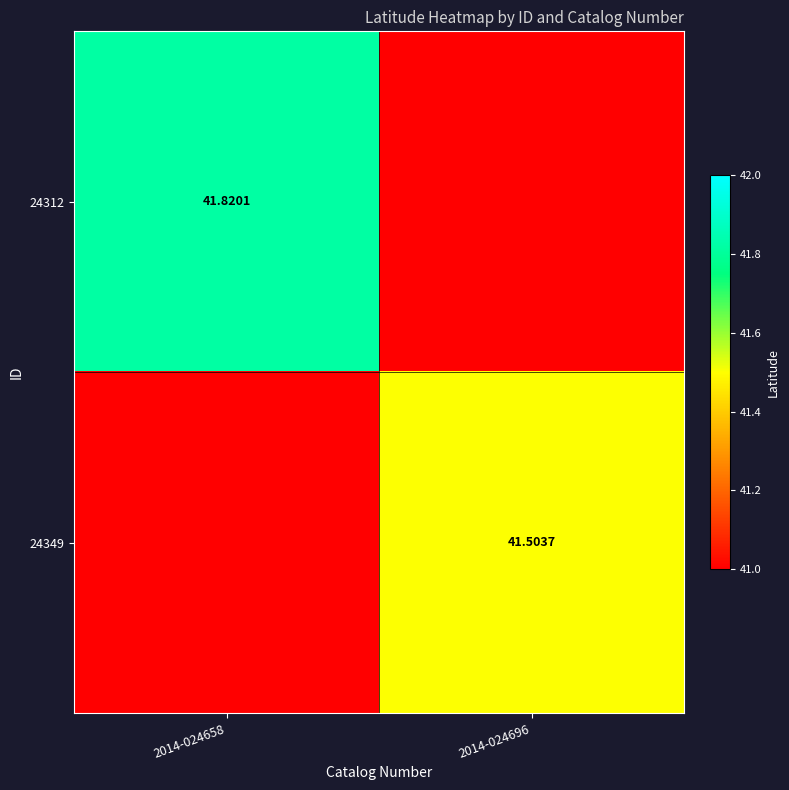

Is the value of 24312 at 2014-024658 greater than the value of 24349 at 2014-024696?

Yes